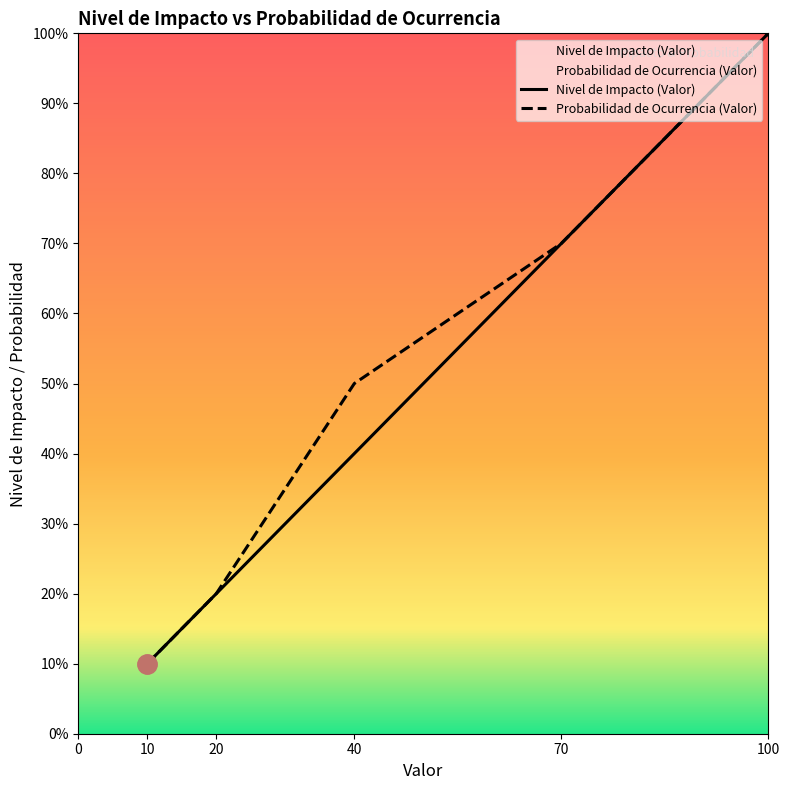

What is the total value across all series at 40?

90